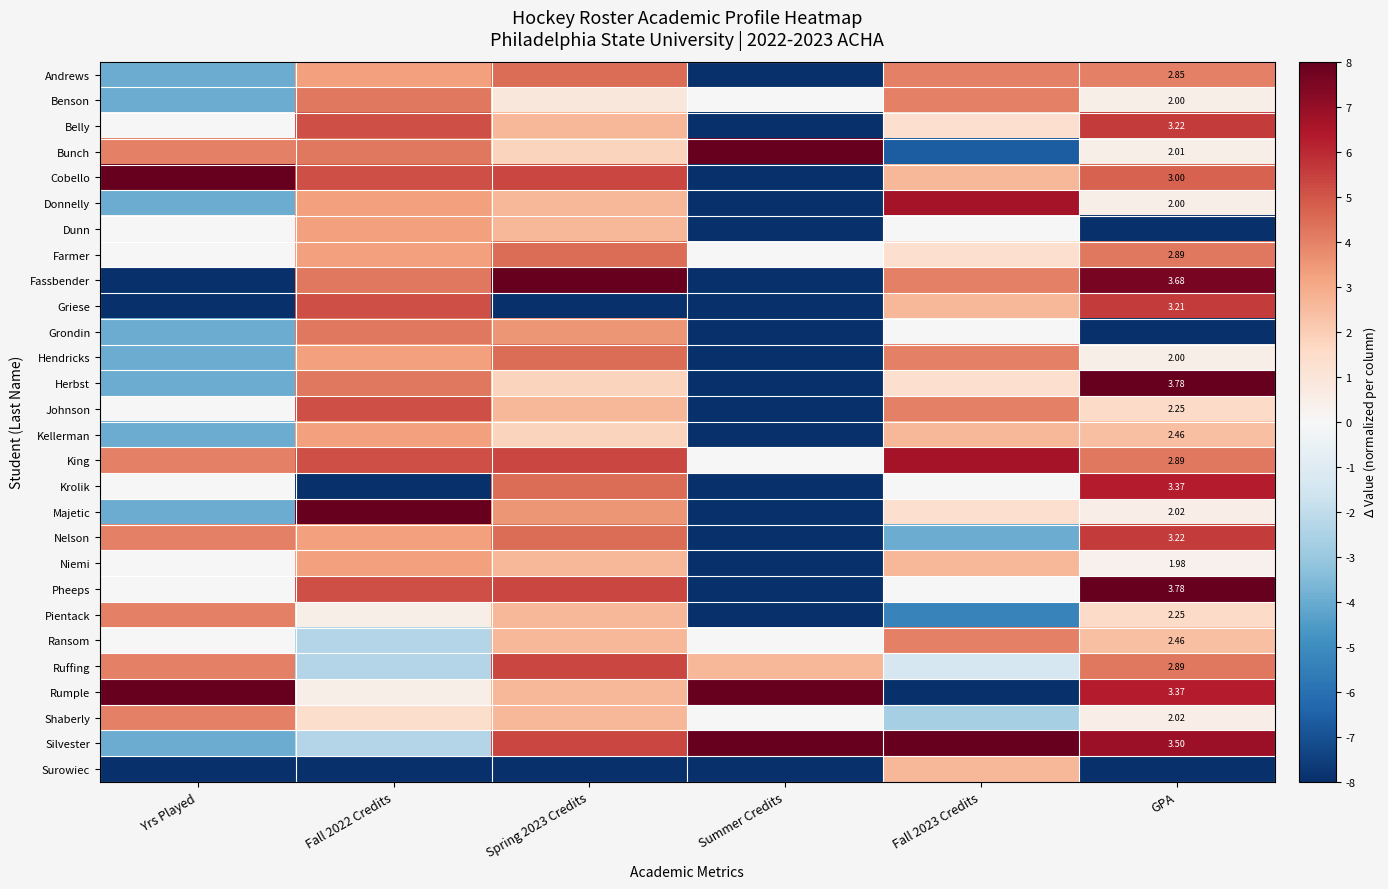

List the labels in order of Pientack value, smallest first.

Summer Credits, Fall 2023 Credits, Fall 2022 Credits, GPA, Spring 2023 Credits, Yrs Played